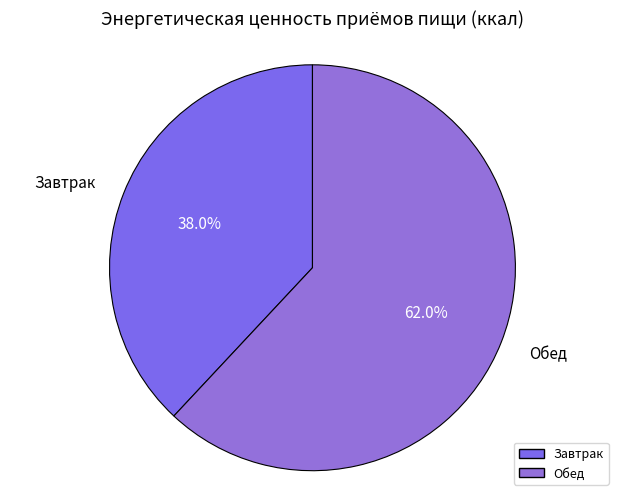

What percentage is the Обед slice, to the nearest percent?

62%